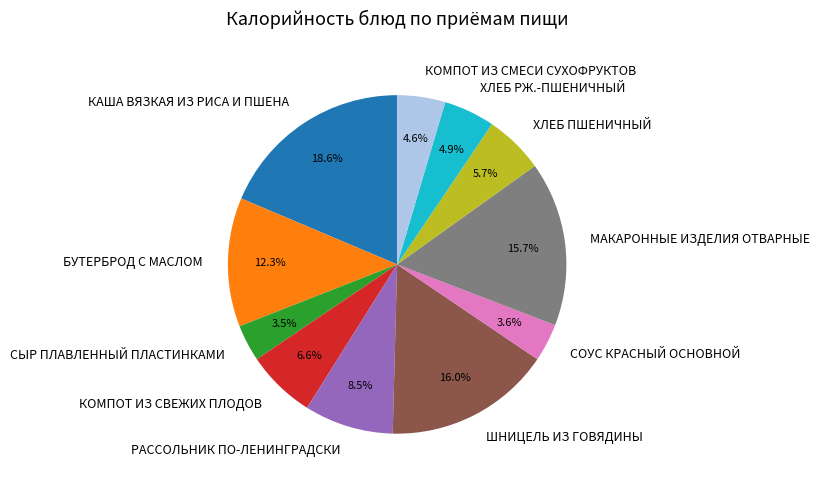

How many segments does this pie chart have?

11